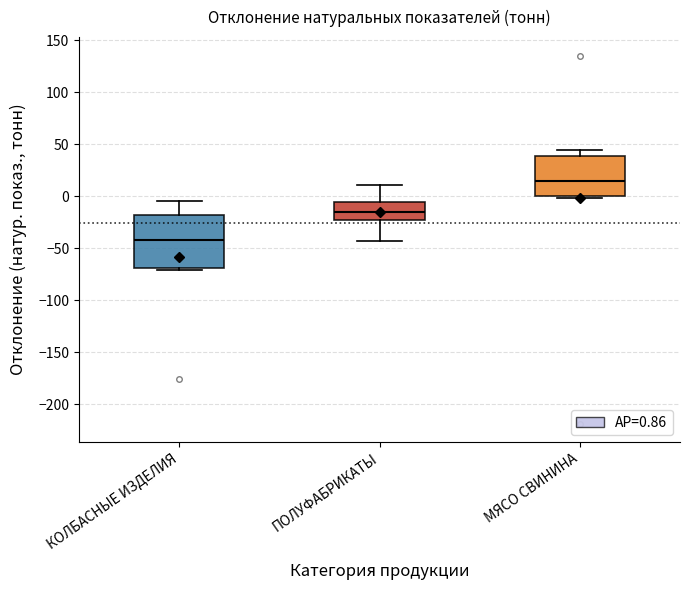

Where is the lower edge of the box for ПОЛУФАБРИКАТЫ on the y-axis? The values are not printed on the chart, so give them approximately, as read against the axis.

-25